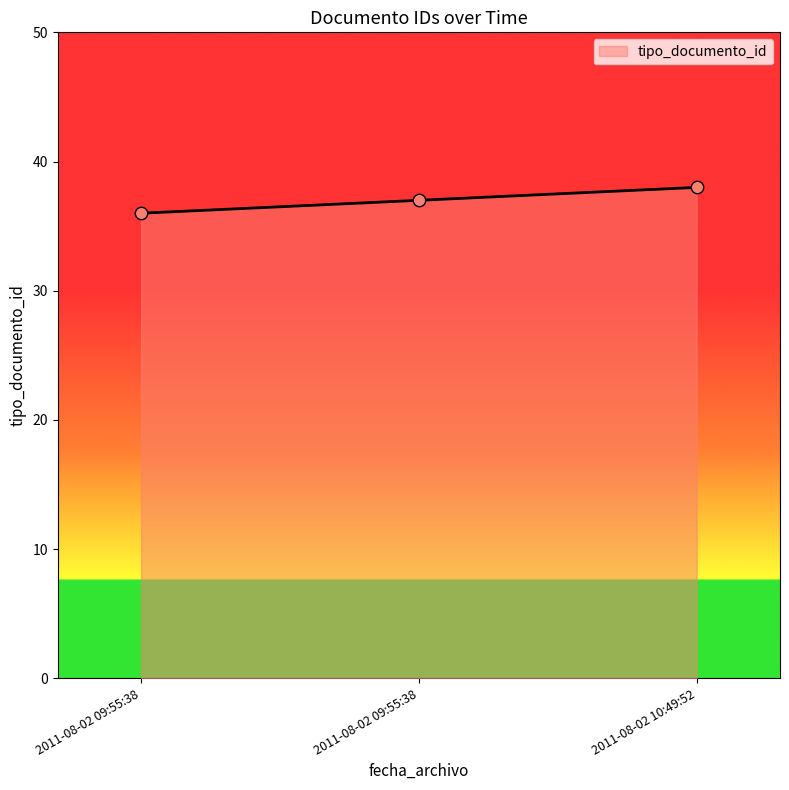

Which has a higher value, 2011-08-02 09:55:38 or 2011-08-02 10:49:52?

2011-08-02 10:49:52